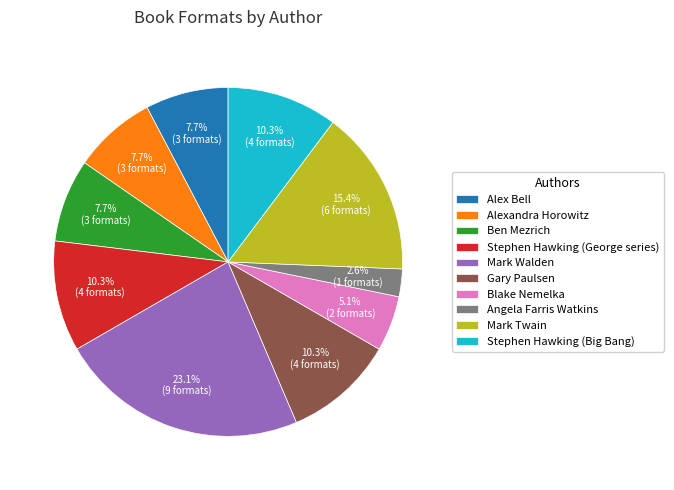

Combined, what portion of the pie is Blake Nemelka and Alexandra Horowitz?

12.8%